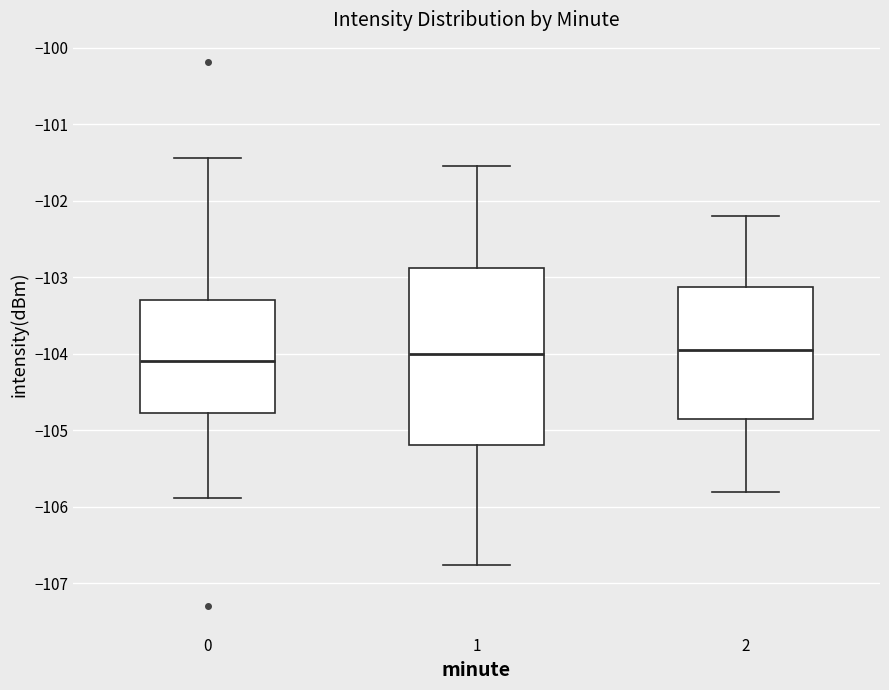

Reading left to right, read every box against the y-axis: the position of its median line, the range the box covers, and the ends of its whiskers. The values are not printed on the chart, so give them approximately, as read against the axis.

0: median -104.1, box -104.8 to -103.3, whiskers -105.9 to -101.4
1: median -104.0, box -105.2 to -102.9, whiskers -106.8 to -101.5
2: median -103.9, box -104.8 to -103.1, whiskers -105.8 to -102.2